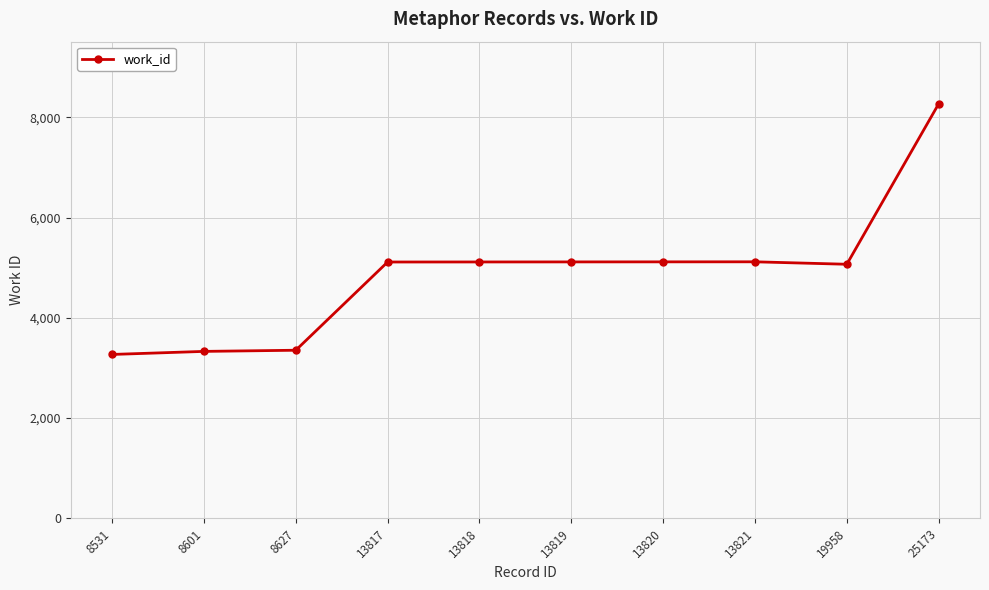

Does the chart display data point markers on the line(s)?

Yes